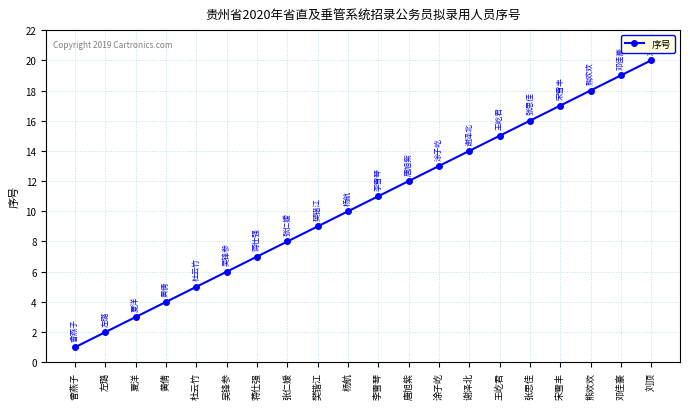

Reading left to right, transcribe all the data shown in this chart.

曾燕子=1	左璐=2	夏洋=3	黄倩=4	杜云竹=5	吴锋参=6	蒋仕强=7	张仁嫒=8	樊锴江=9	杨航=10	李雪琴=11	唐旭紫=12	涂子屹=13	谢泽北=14	王屹君=15	张思佳=16	宋雪丰=17	熊欢欢=18	邓佳豪=19	刘顶=20